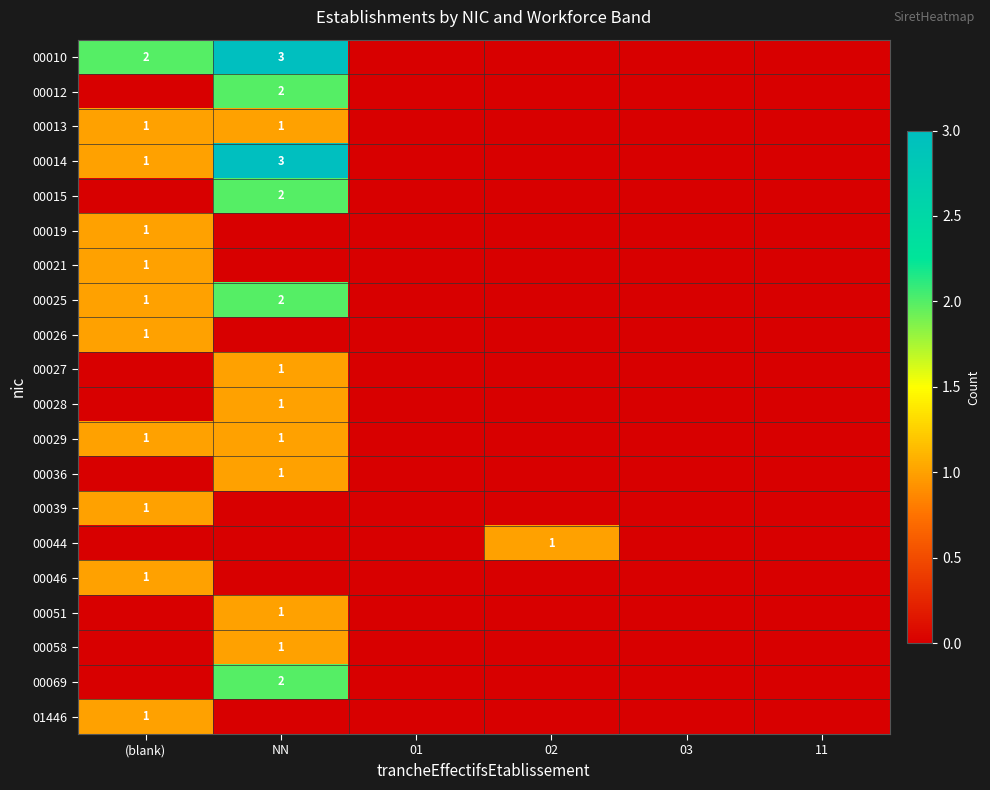

True or false: 00014 has a value of 1 at 03.

False